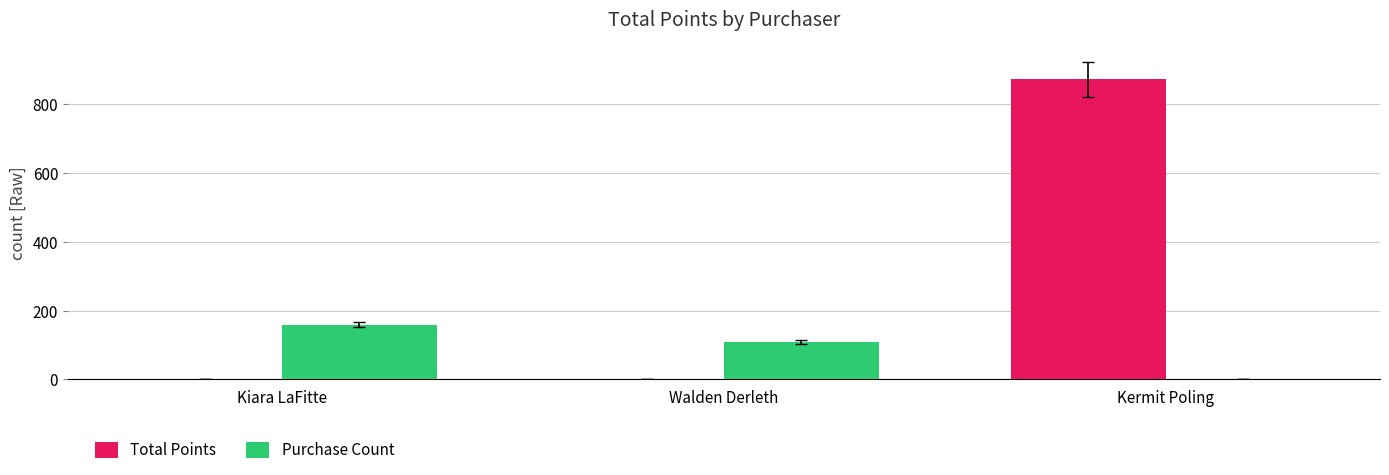

Count the number of data series in this chart.

2